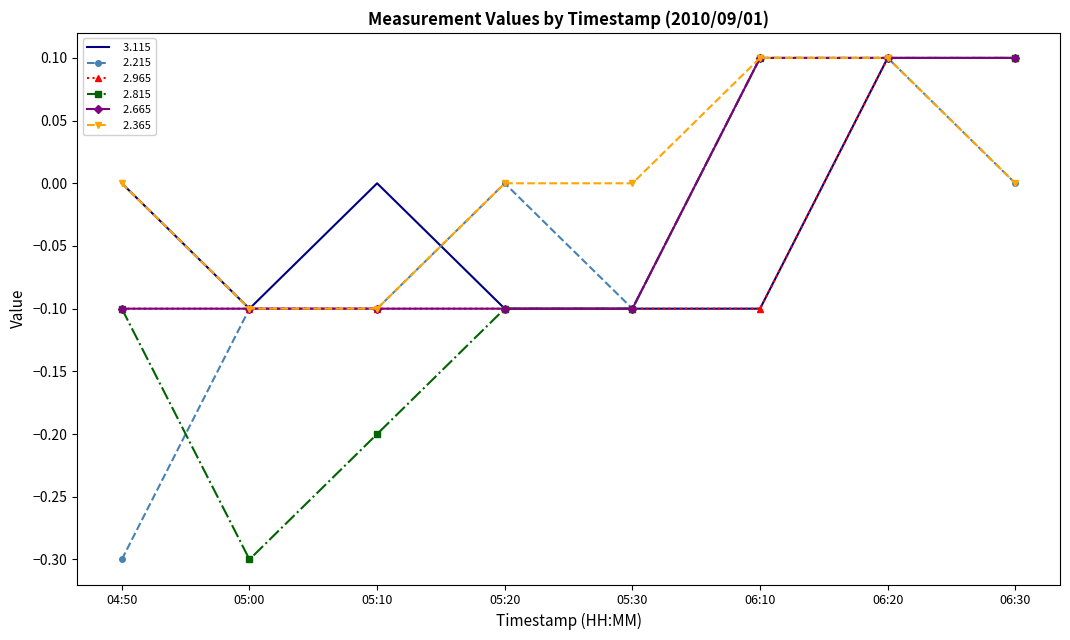

What is the smallest value displayed?

-0.3